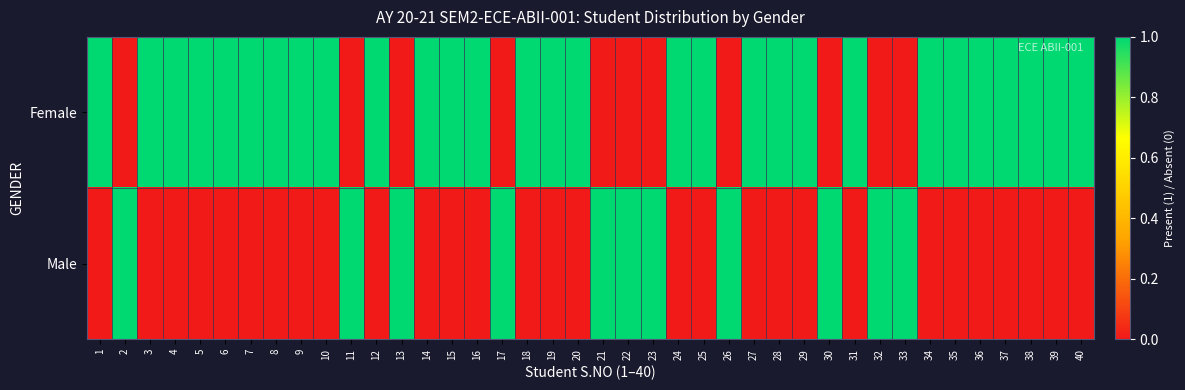

Between 11 and 15, which series saw the biggest shift?

Female